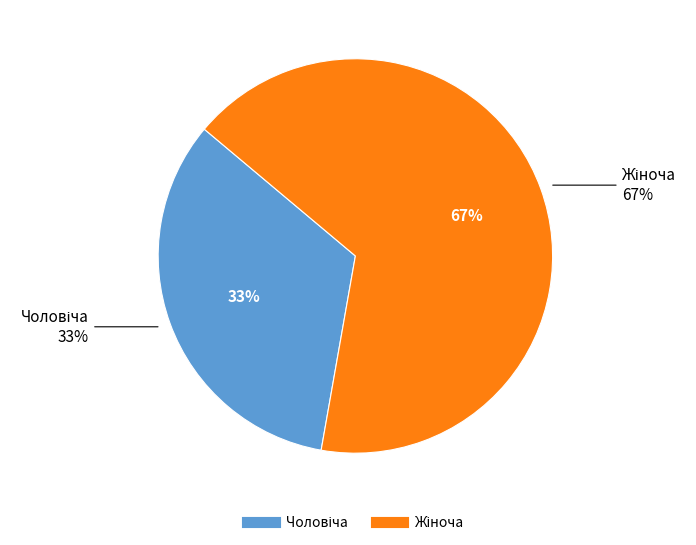

Between Жіноча and Чоловіча, which is larger?

Жіноча